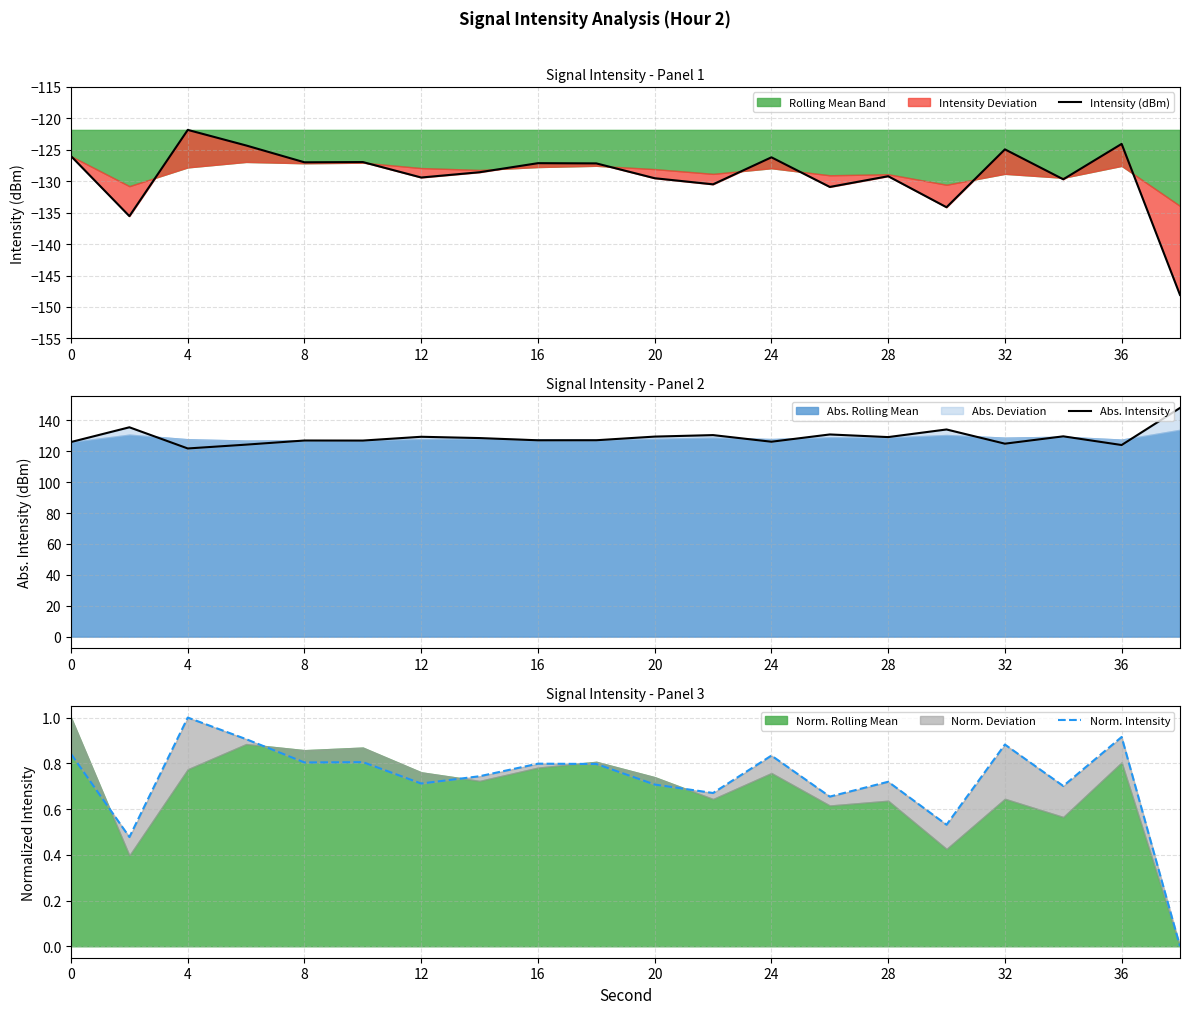

The value of Norm. Intensity at 32 is 1.6. True or false?

False